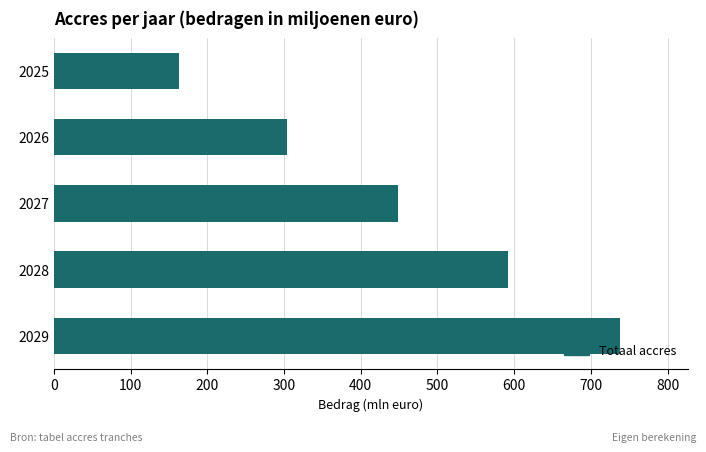

Which has a higher value, 2029 or 2028?

2029